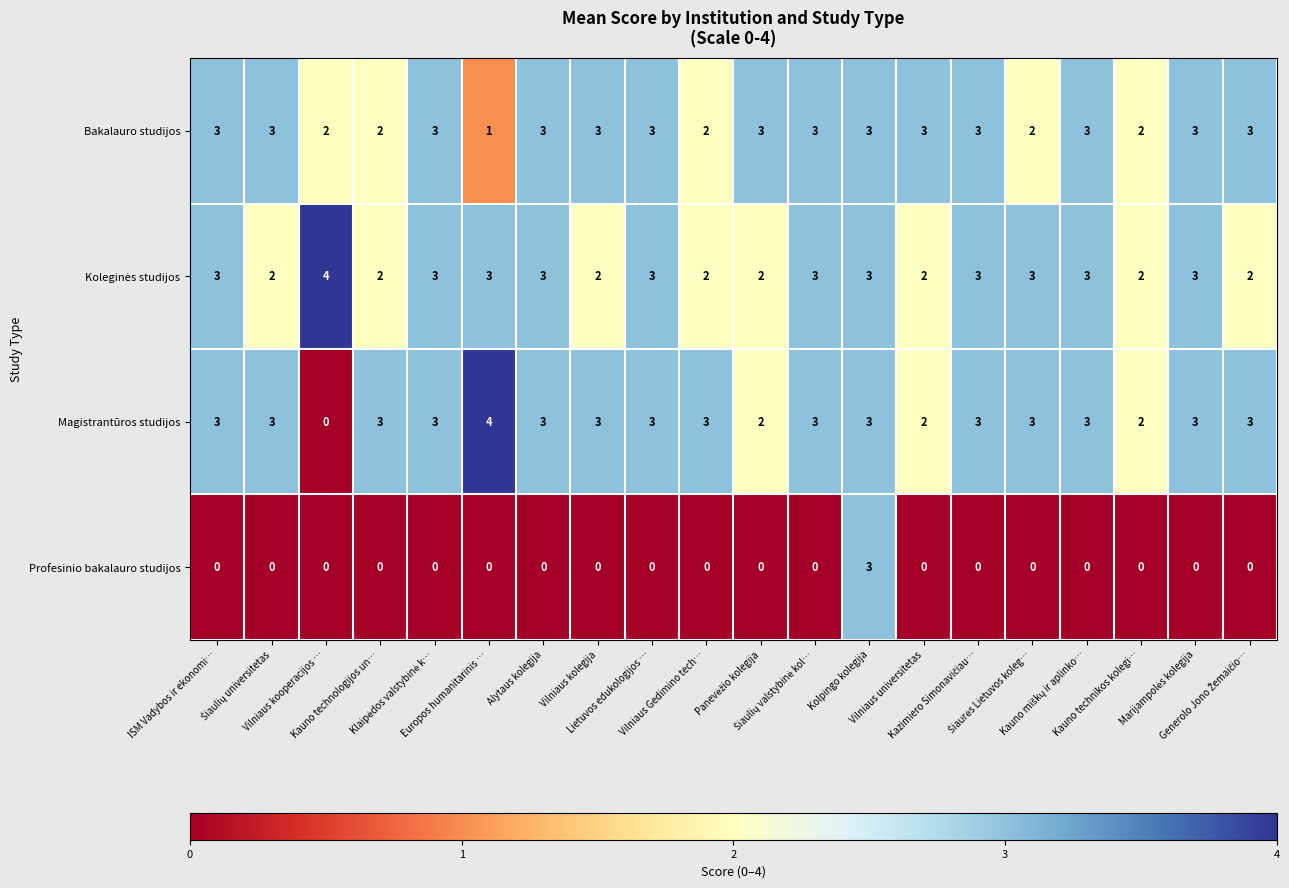

What is the sum of all Profesinio bakalauro studijos values?

3